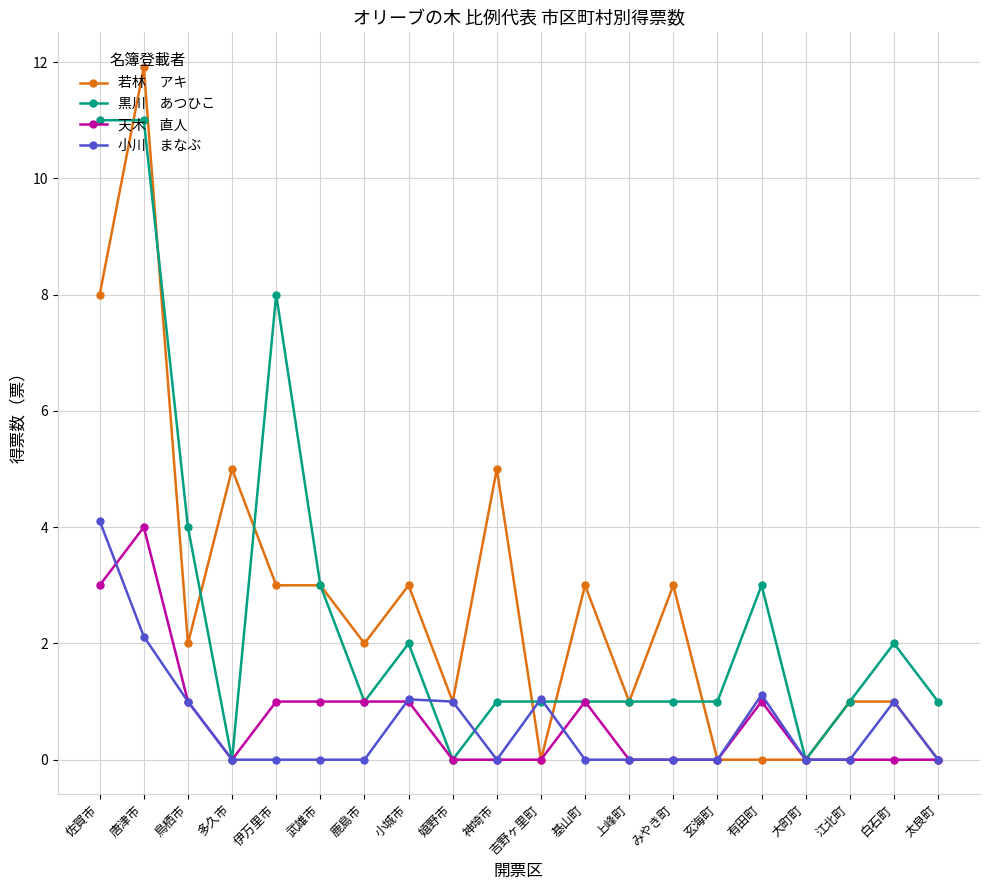

What is the total value across all series at みやき町?

4.0